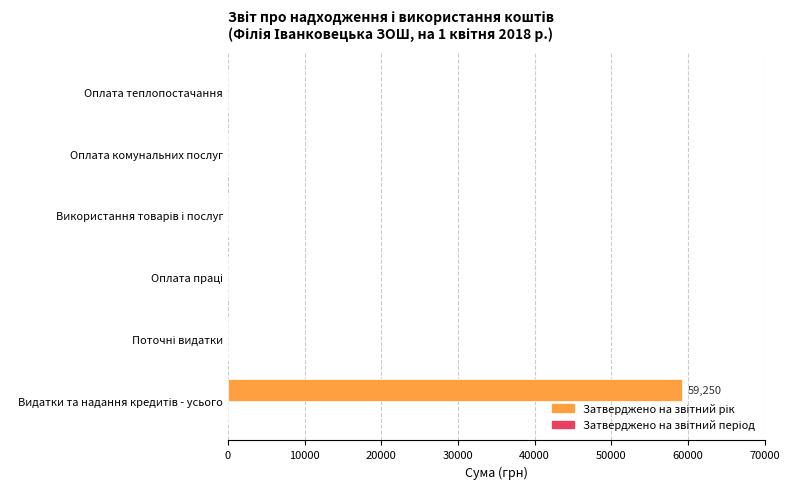

Is it true that the value at Оплата теплопостачання is 0?

True